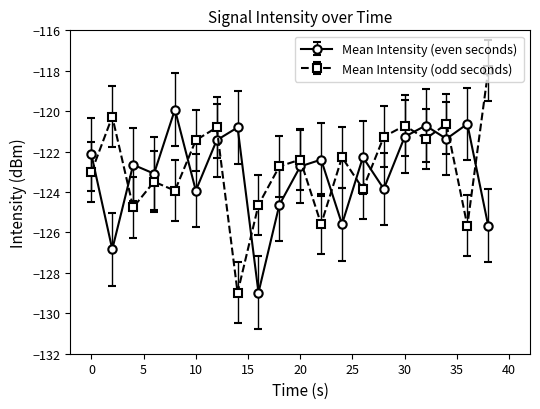

Which series has the widest spread of values?

Mean Intensity (odd seconds)